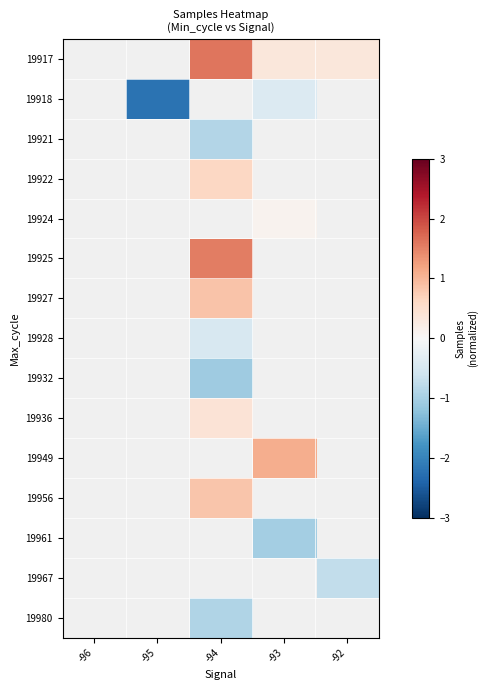

At -95, list the series in order from smallest to largest.

19917, 19918, 19921, 19922, 19924, 19925, 19927, 19928, 19932, 19936, 19949, 19956, 19961, 19967, 19980